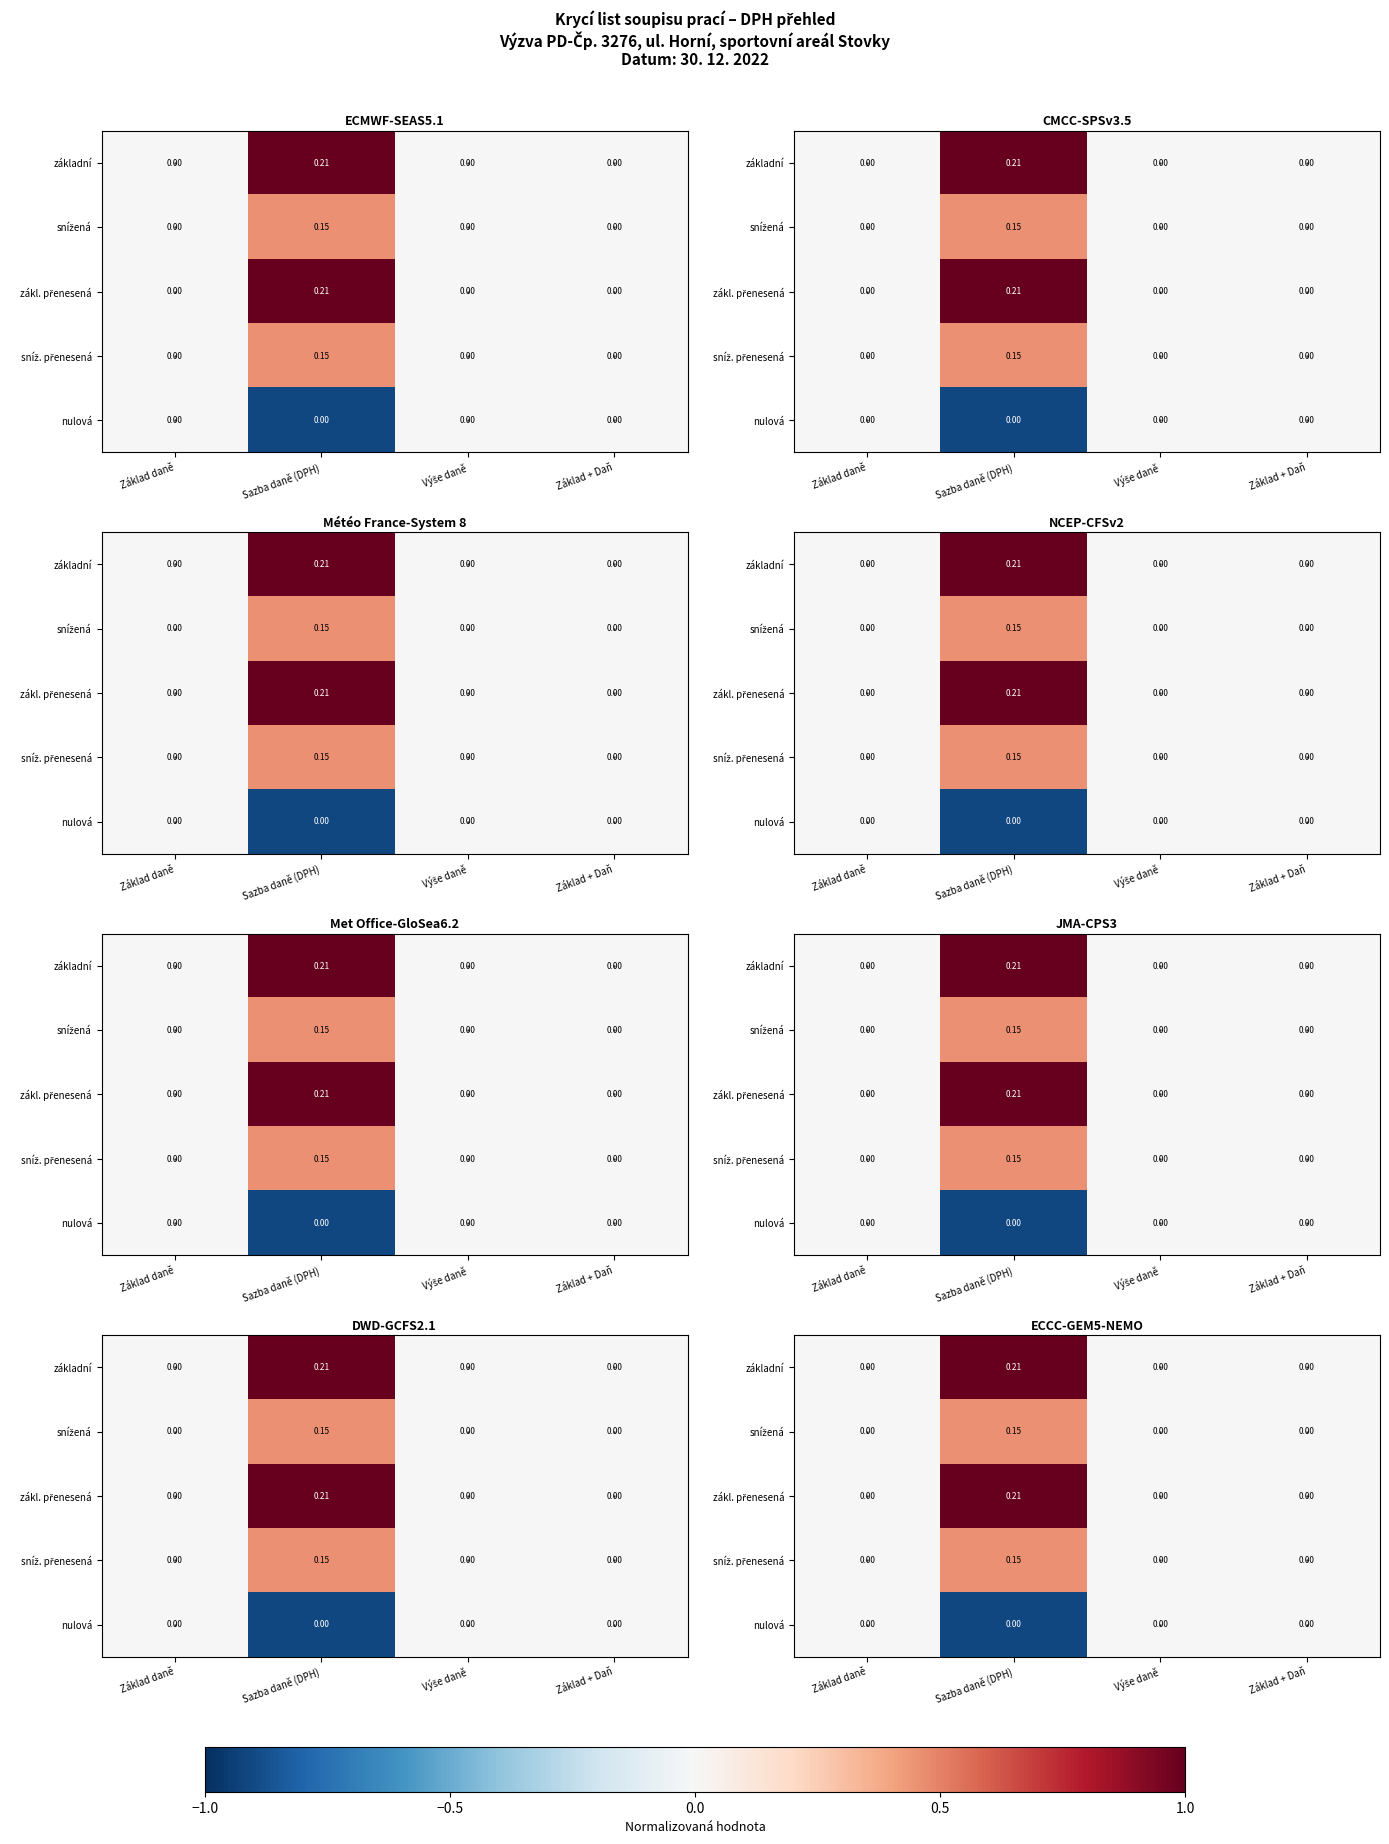

Where is zákl. přenesená nearest to the value 0?

Základ daně